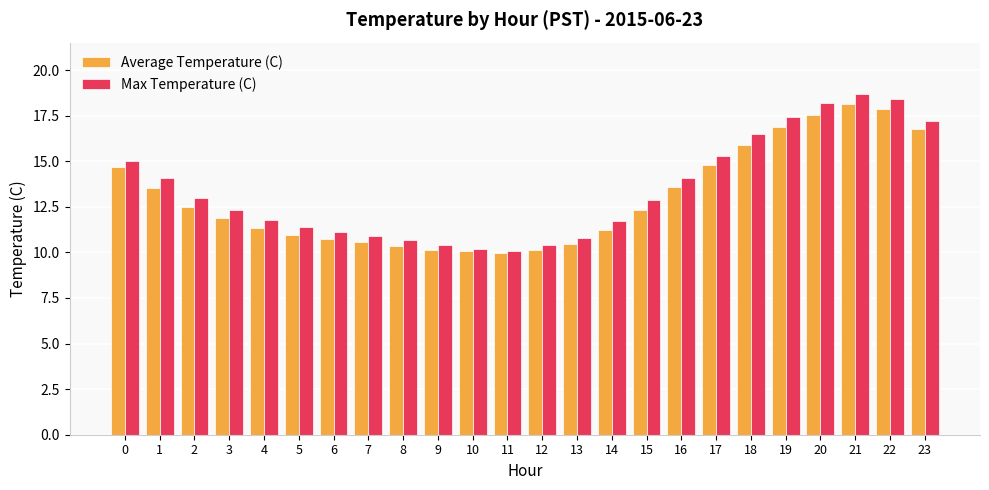

What is the difference between the second highest and minimum values in the Average Temperature (C) series?

7.9